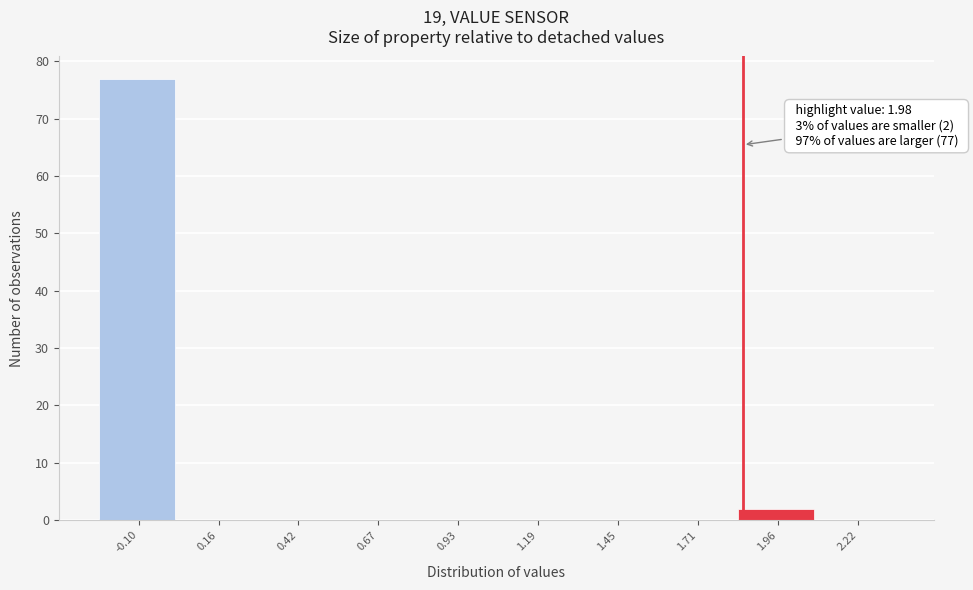

Reading left to right, transcribe all the data shown in this chart.

-0.10=77	0.16=0	0.42=0	0.67=0	0.93=0	1.19=0	1.45=0	1.71=0	1.96=2	2.22=0